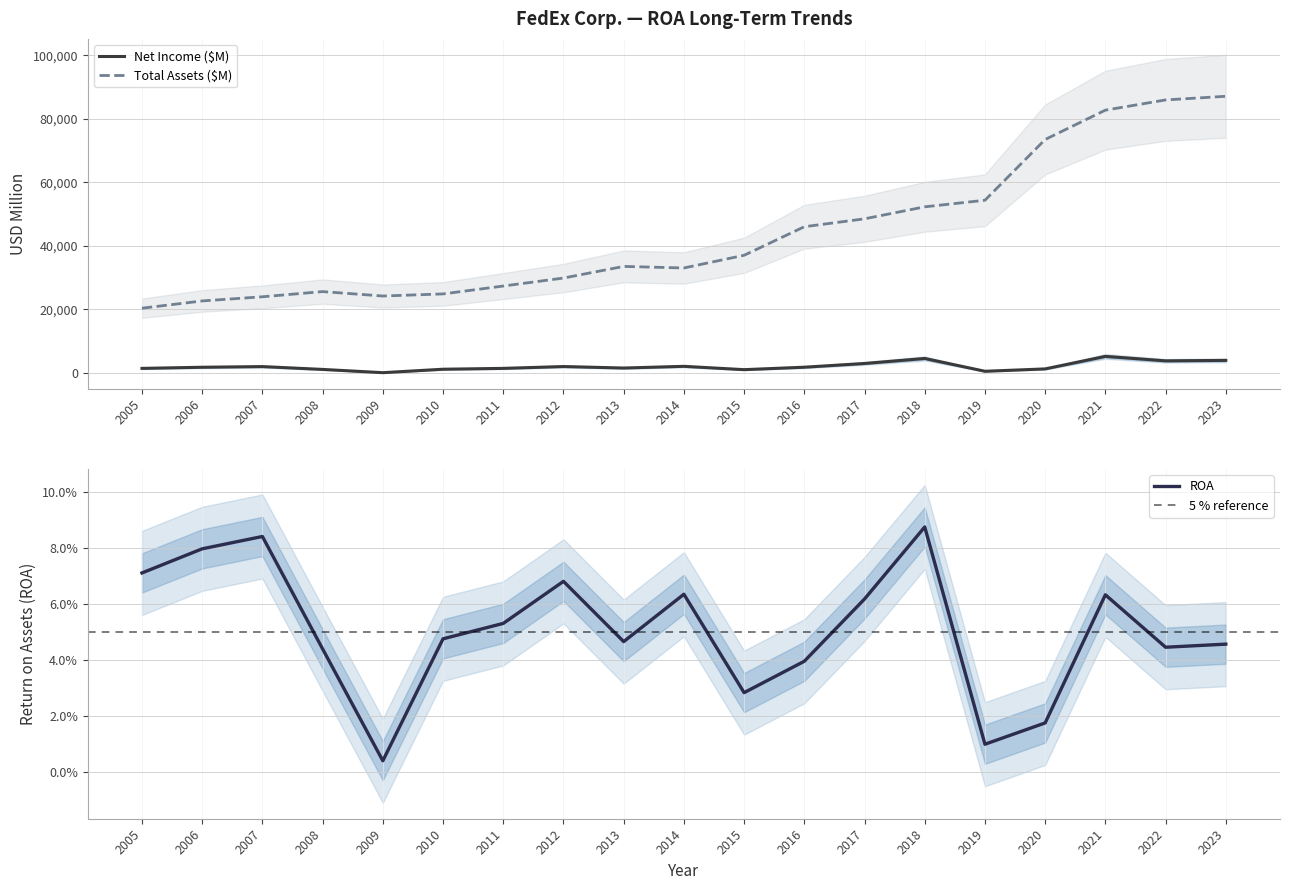

What is the sum of the ROA values at 2012 and 2009?

0.1